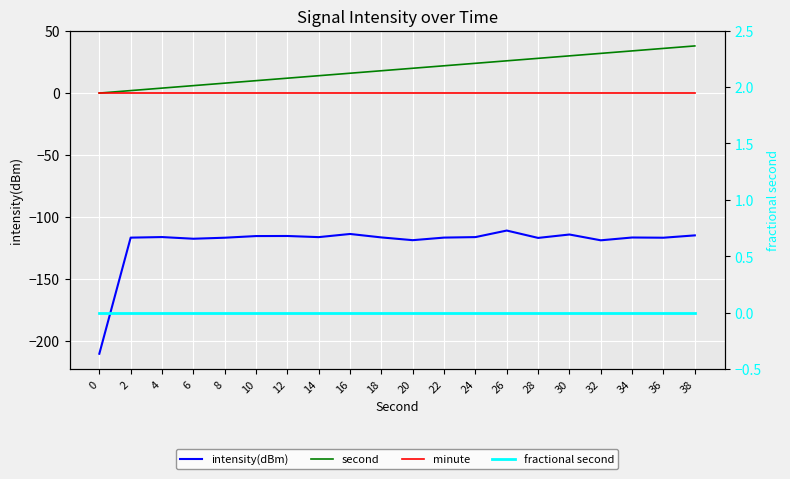

The second series shows 16.0 at 10. True or false?

False